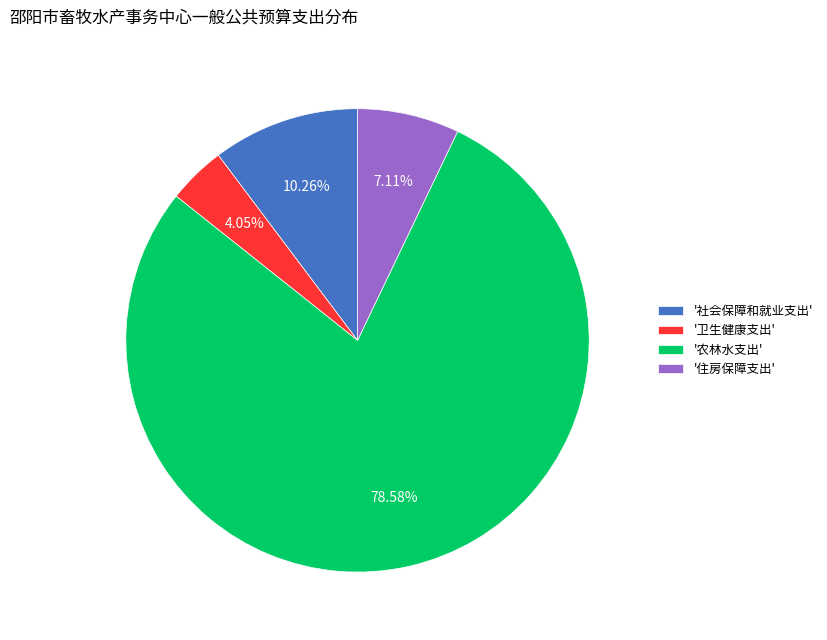

Is there a majority slice in this chart?

Yes